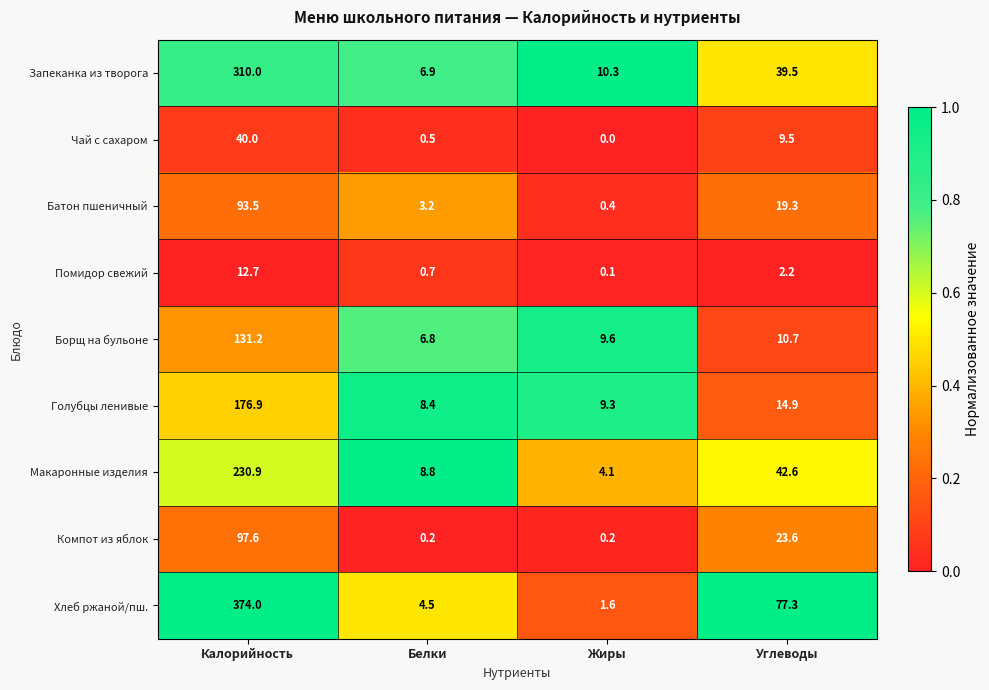

What is the difference between the Хлеб ржаной/пш. values at Углеводы and Жиры?

75.7